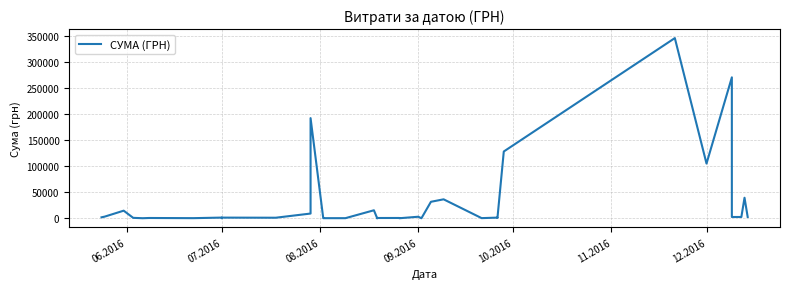

What is the sum of all values?

1212621.9